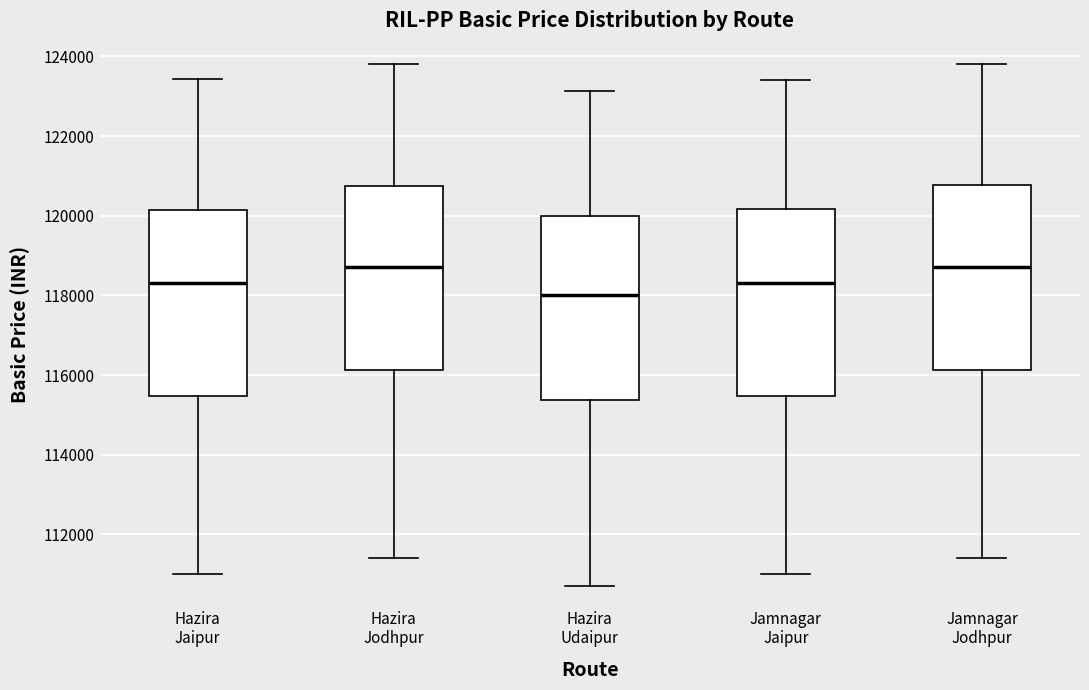

Reading left to right, read every box against the y-axis: the position of its median line, the range the box covers, and the ends of its whiskers. The values are not printed on the chart, so give them approximately, as read against the axis.

Hazira Jaipur: median 118400, box 115400 to 120200, whiskers 111000 to 123400
Hazira Jodhpur: median 118800, box 116200 to 120800, whiskers 111400 to 123800
Hazira Udaipur: median 118000, box 115400 to 120000, whiskers 110800 to 123200
Jamnagar Jaipur: median 118400, box 115400 to 120200, whiskers 111000 to 123400
Jamnagar Jodhpur: median 118800, box 116200 to 120800, whiskers 111400 to 123800